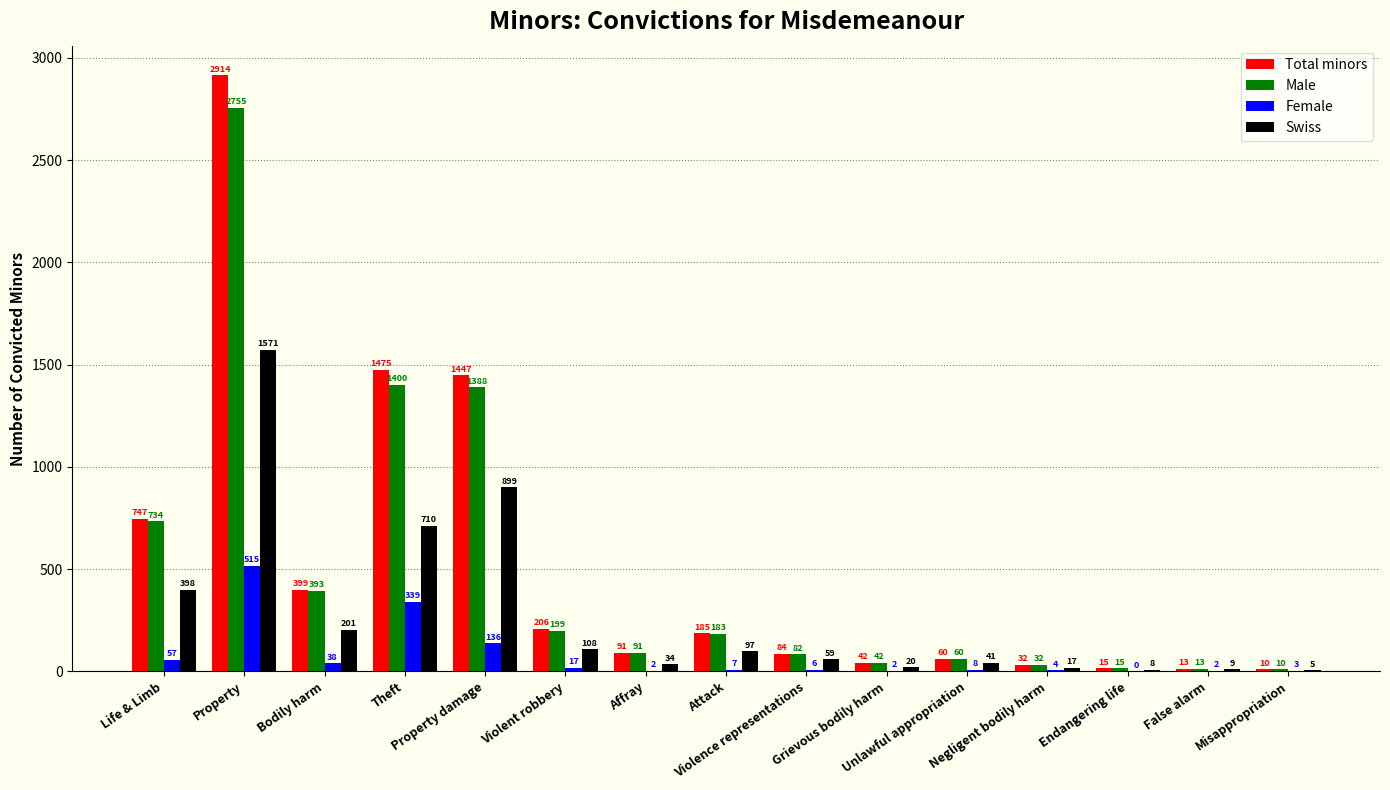

Which series has the largest total across all categories?

Total minors